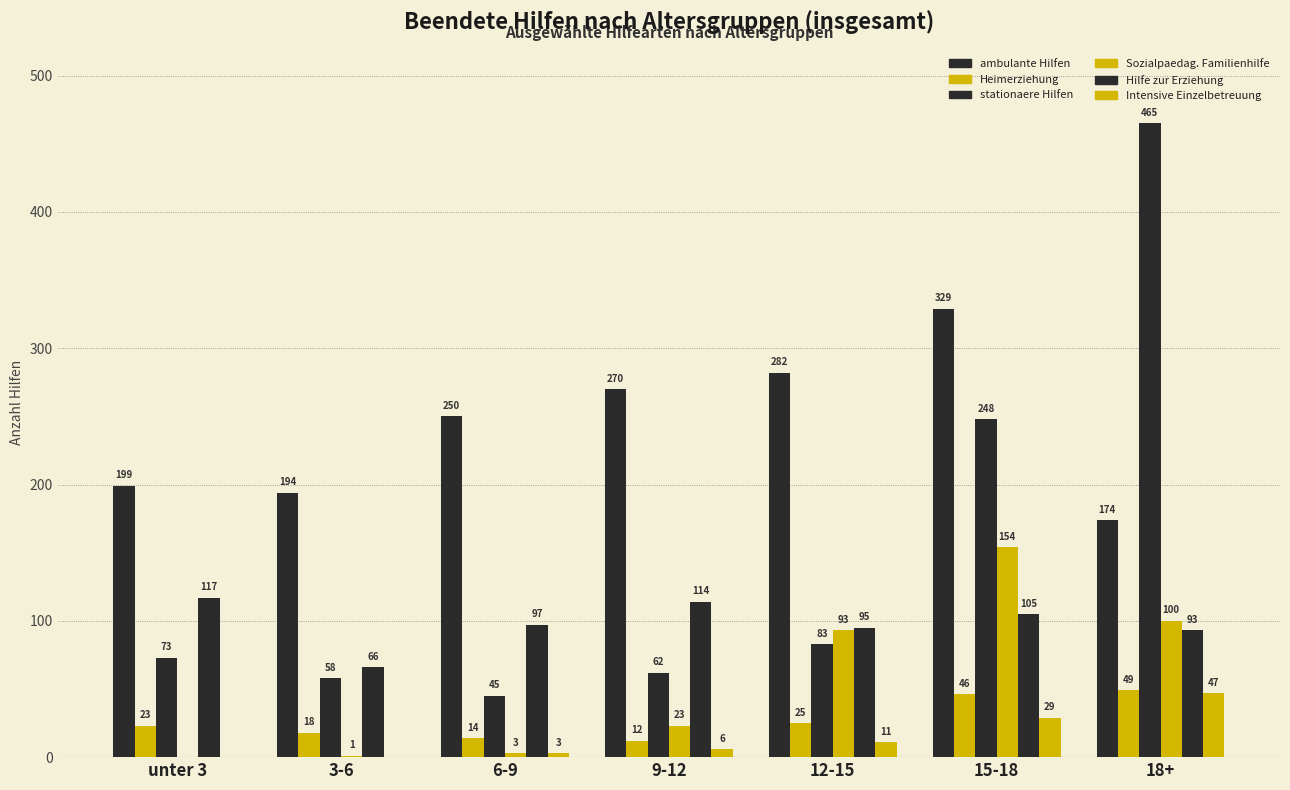

Which series has the largest total across all categories?

ambulante Hilfen